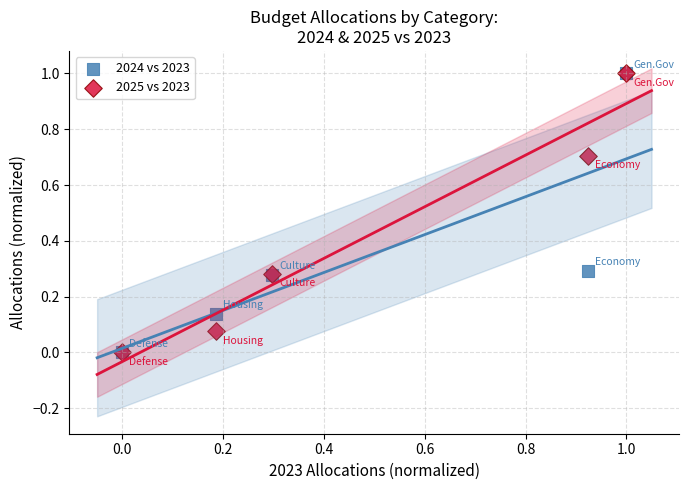

What are all the series names shown in the legend?

2024 vs 2023, 2025 vs 2023